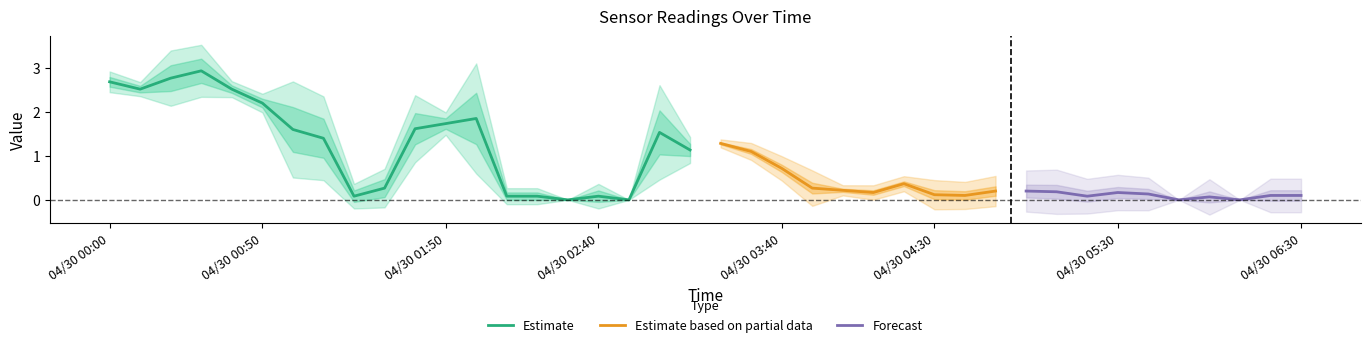

At which label does Estimate first exceed 1?

04/30 00:00